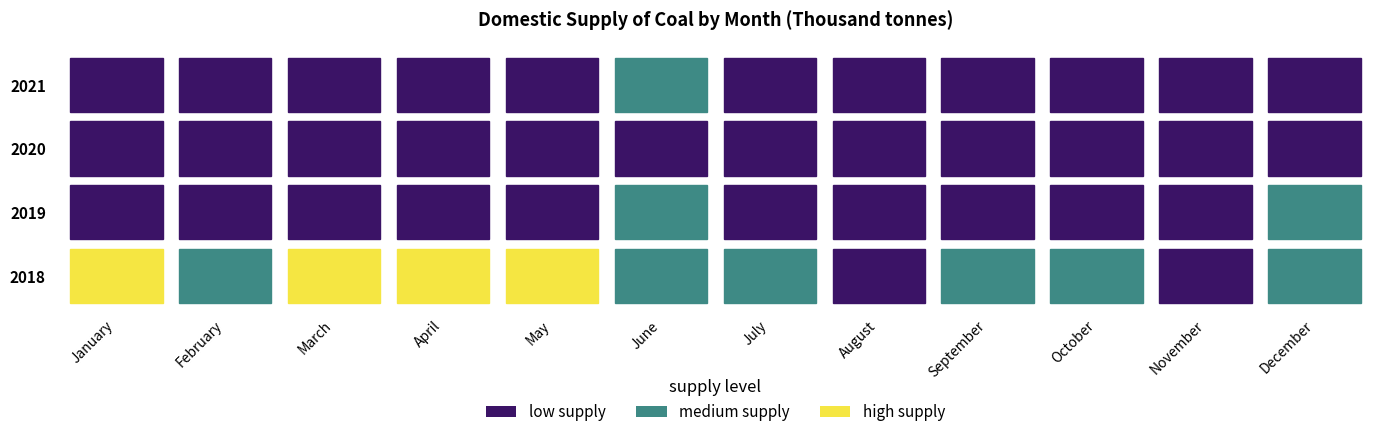

At which label does 2019 first exceed 31?

January